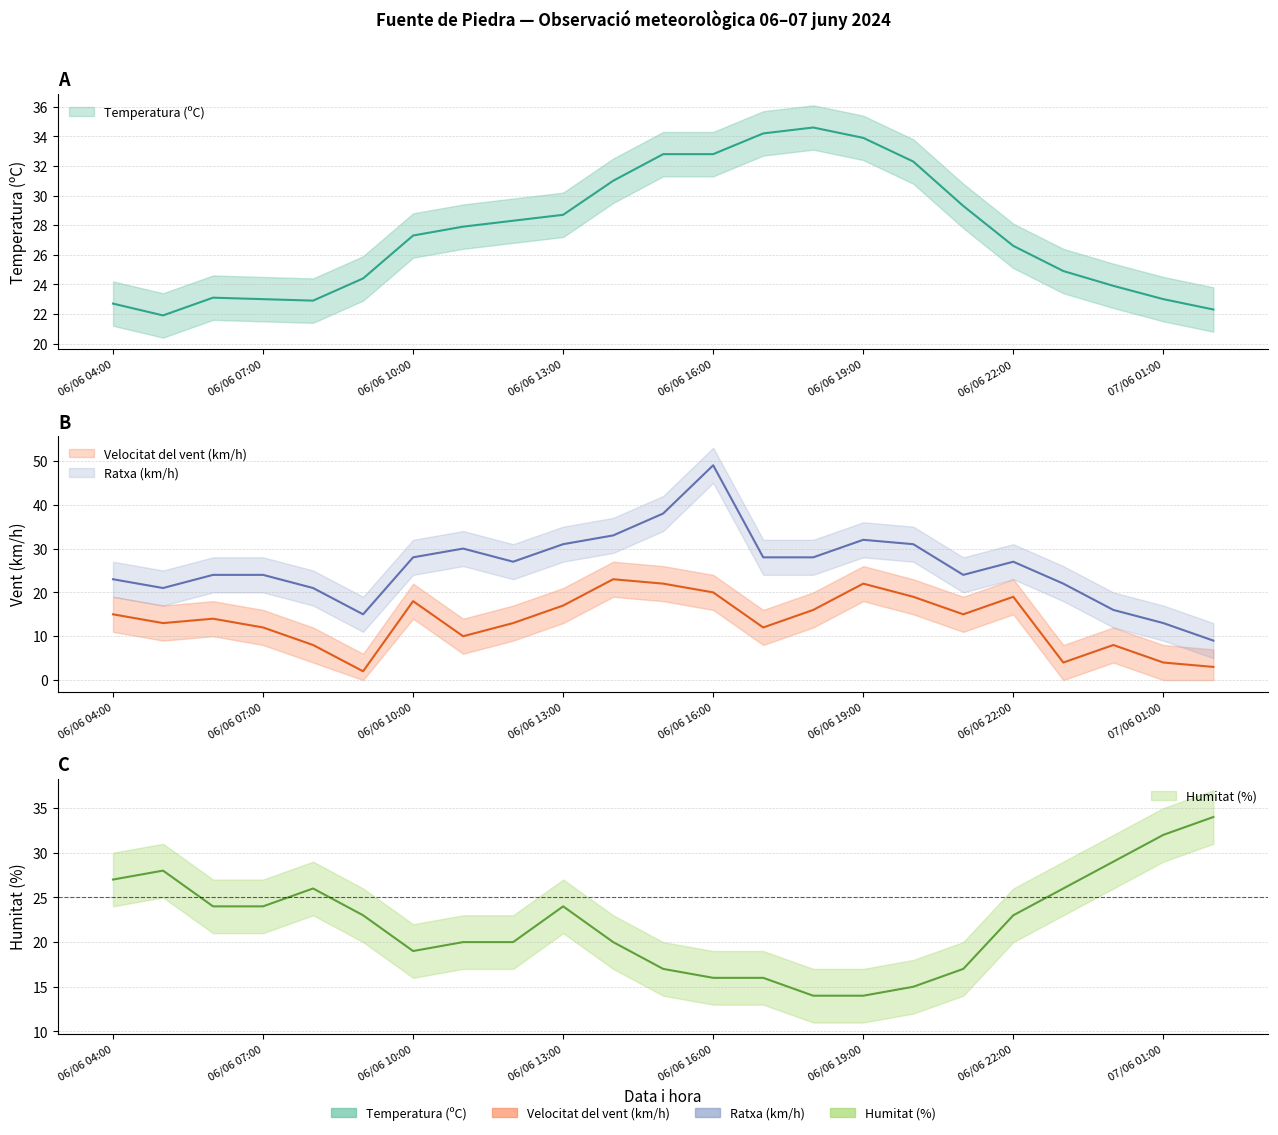

At how many categories does at least one series exceed 25?

20